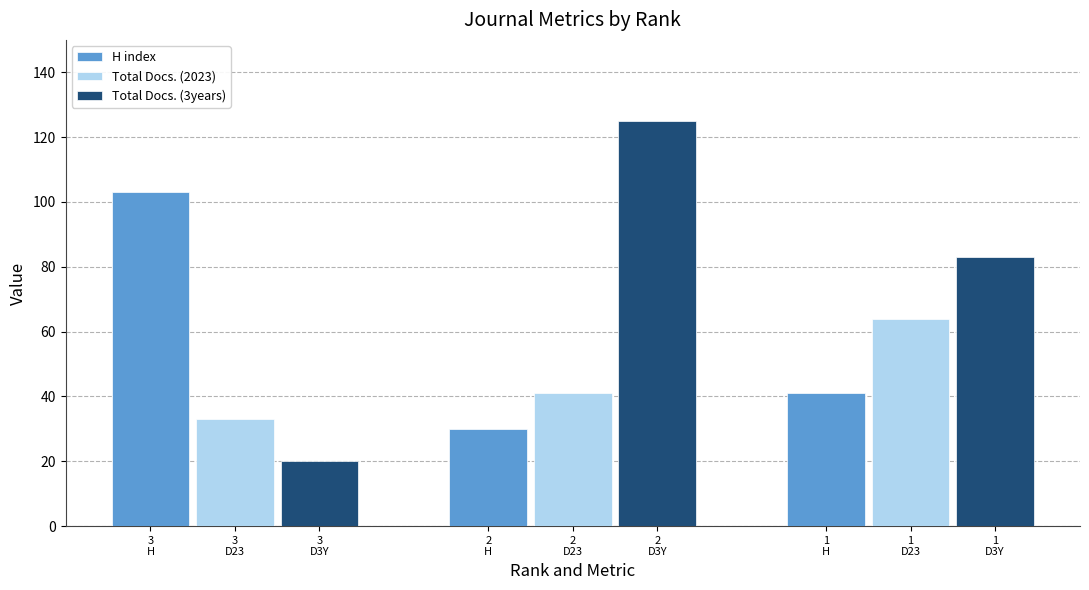

At how many categories does at least one series exceed 50?

3